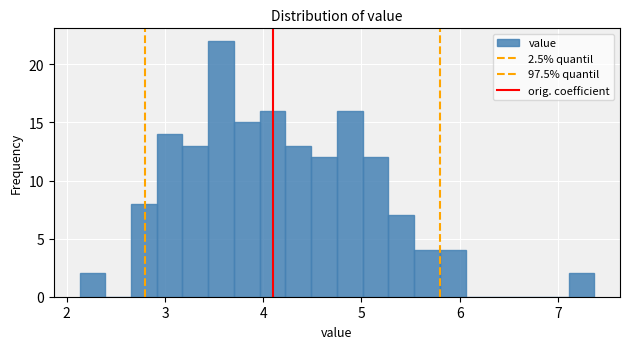

Read against the x-axis, roughly where is the centre of the tallest bar?

3.6